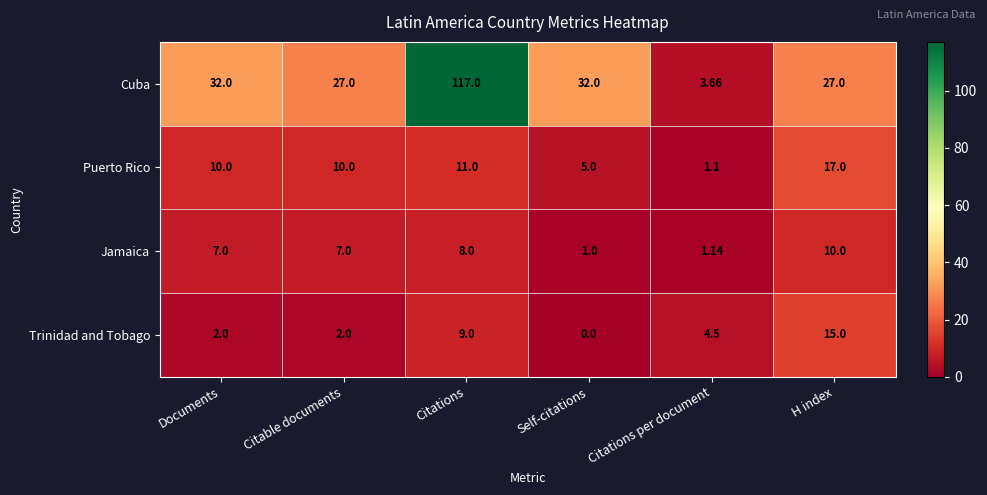

Is the value of Puerto Rico at Citations per document greater than the value of Jamaica at Citations per document?

No